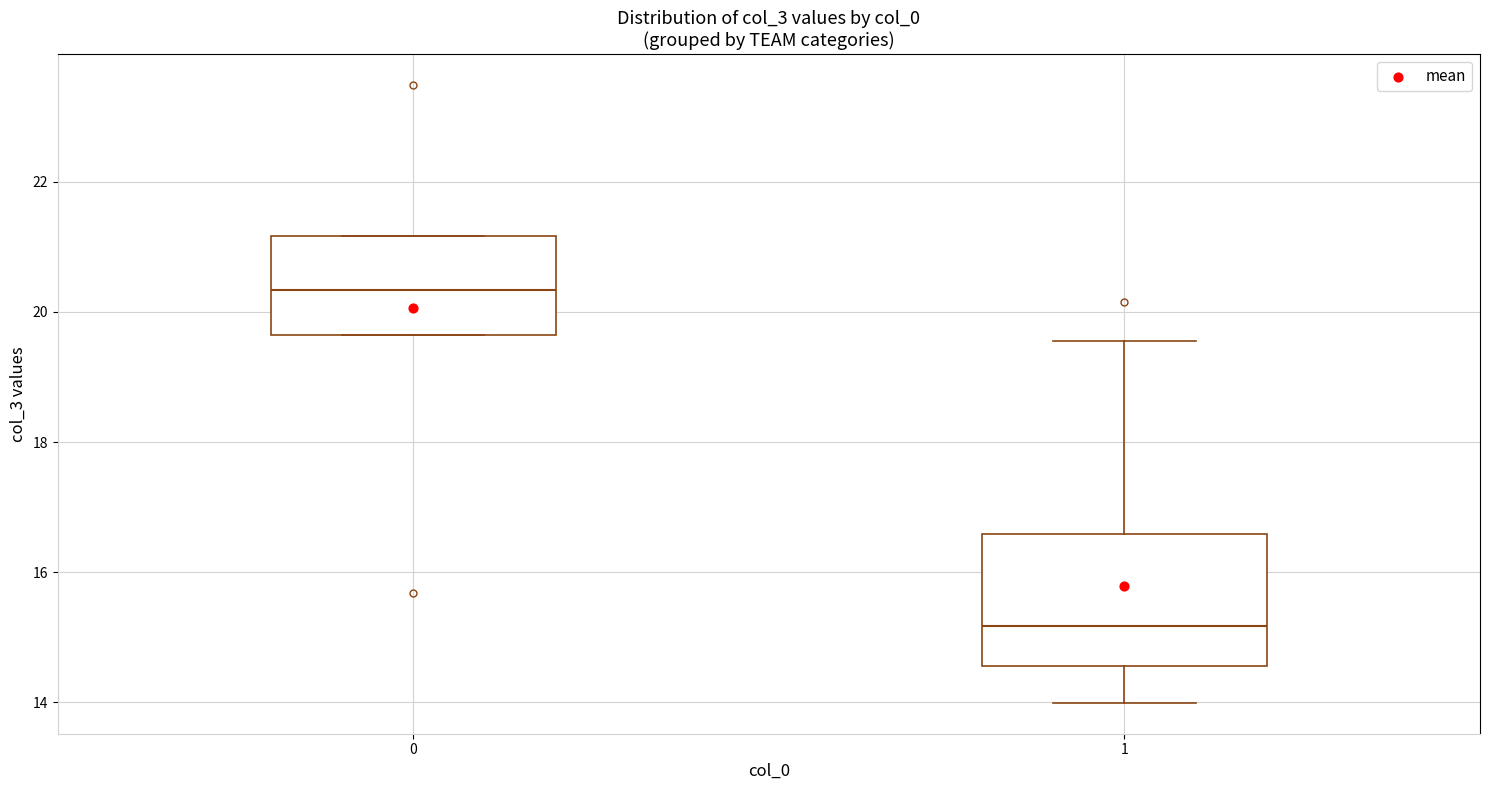

Where is the lower edge of the box at x = 0 on the y-axis? The values are not printed on the chart, so give them approximately, as read against the axis.

19.6